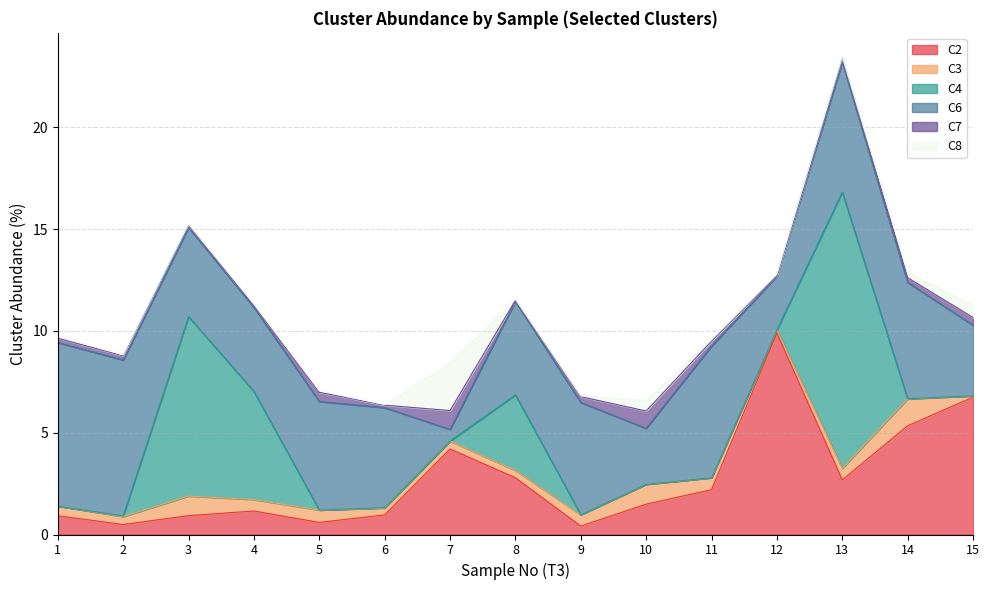

Where is C3 nearest to the value 0?

15